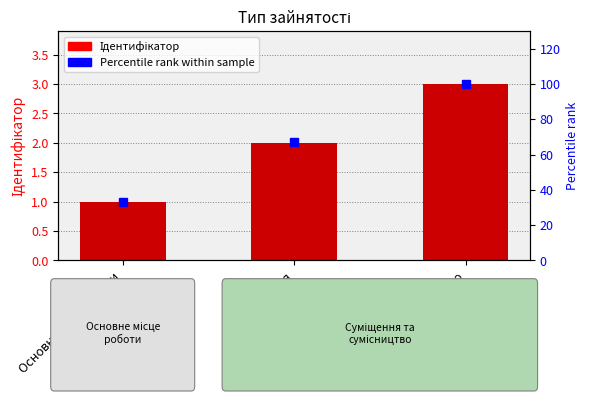

What is the total value across all series at Основне місце роботи?

34